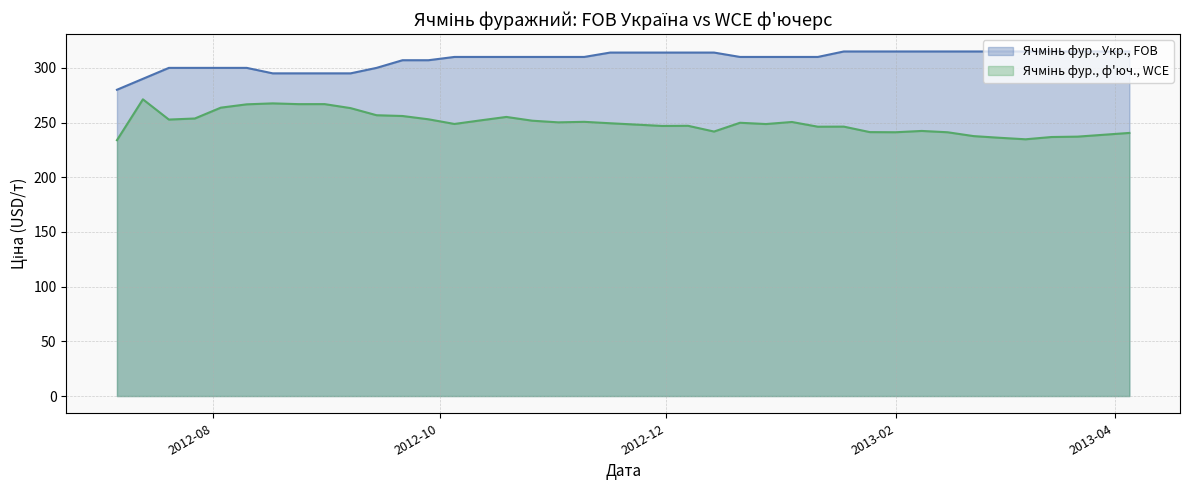

What is the minimum value shown in the chart?

233.9